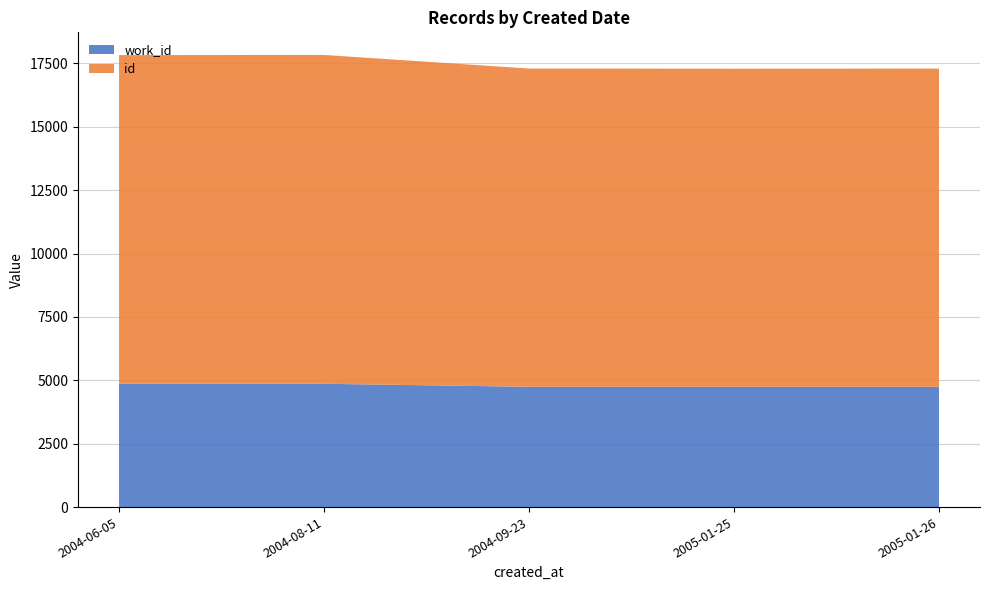

Reading left to right, list all the values displayed in this chart.

id: 2004-06-05=12964	2004-08-11=12971	2004-09-23=12554	2005-01-25=12548	2005-01-26=12552
work_id: 2004-06-05=4865	2004-08-11=4864	2004-09-23=4745	2005-01-25=4745	2005-01-26=4745